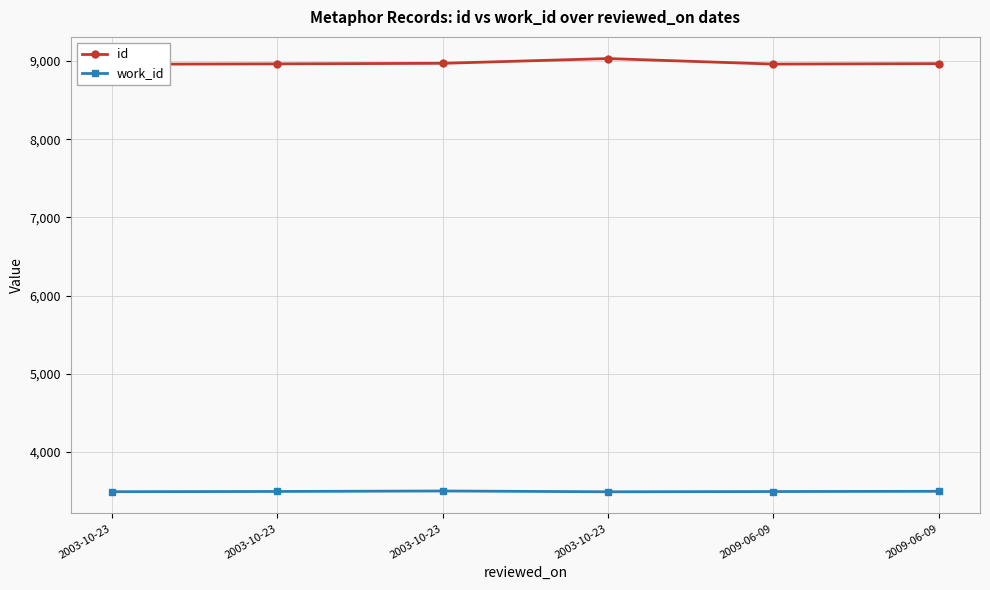

Between 2003-10-23 and 2009-06-09, which is larger?

2003-10-23